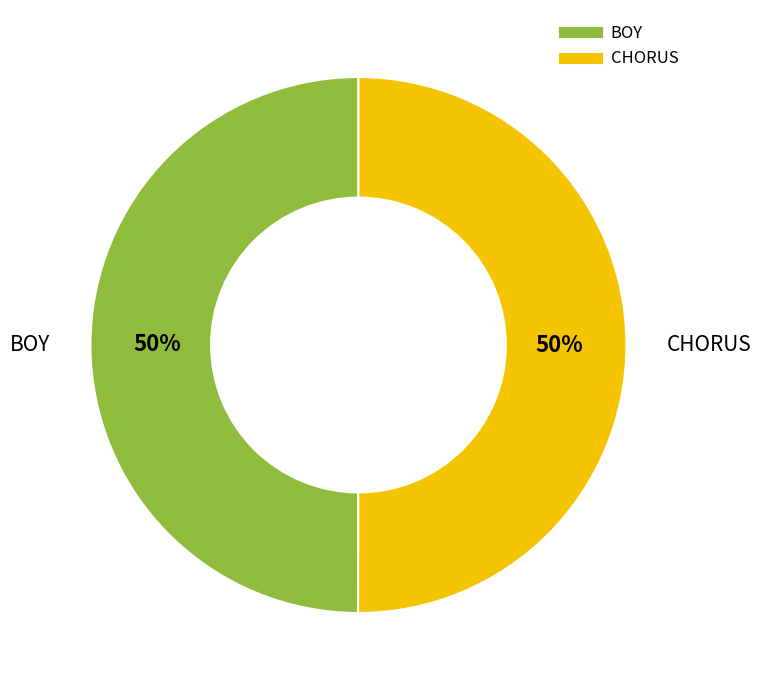

True or false: BOY accounts for 50% of the total.

True